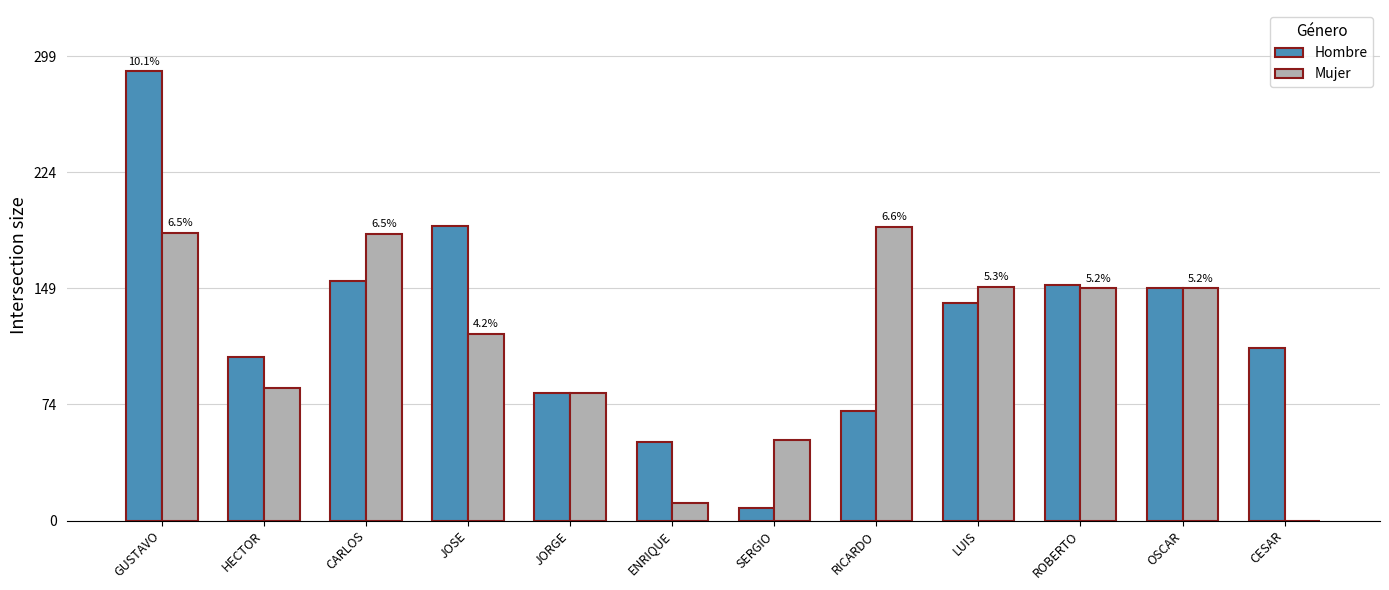

Are the bars grouped side by side (vs. stacked)?

Yes